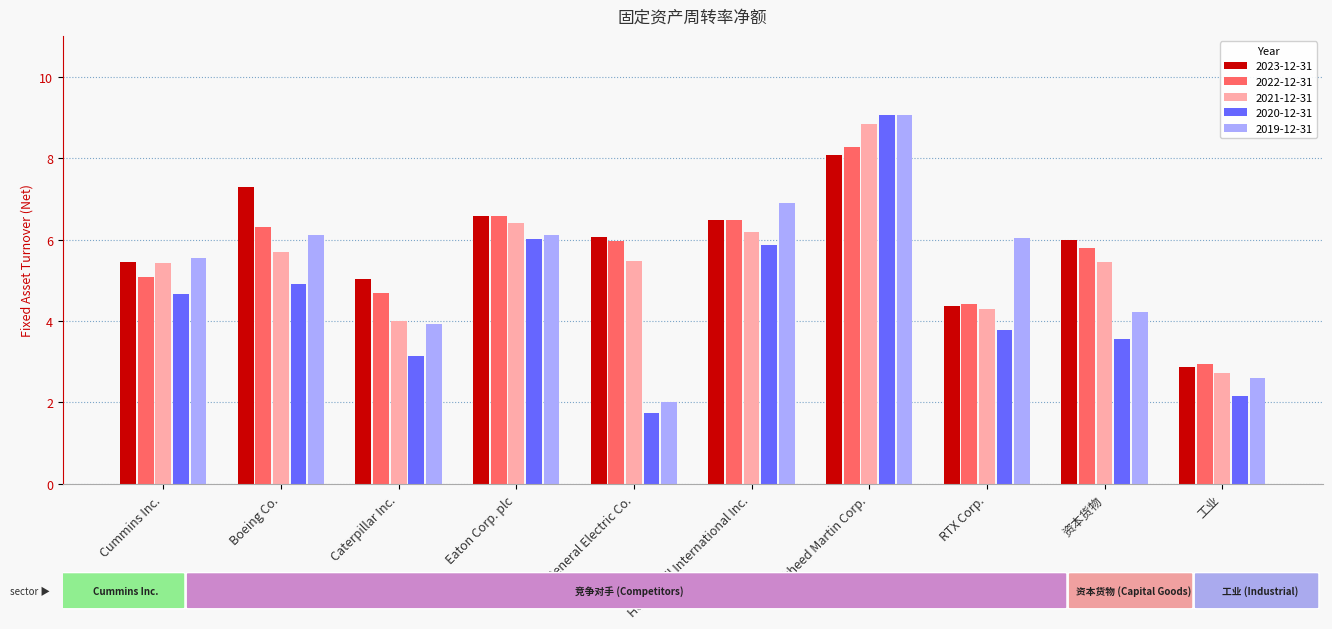

Which series has the largest range (max minus min)?

2020-12-31